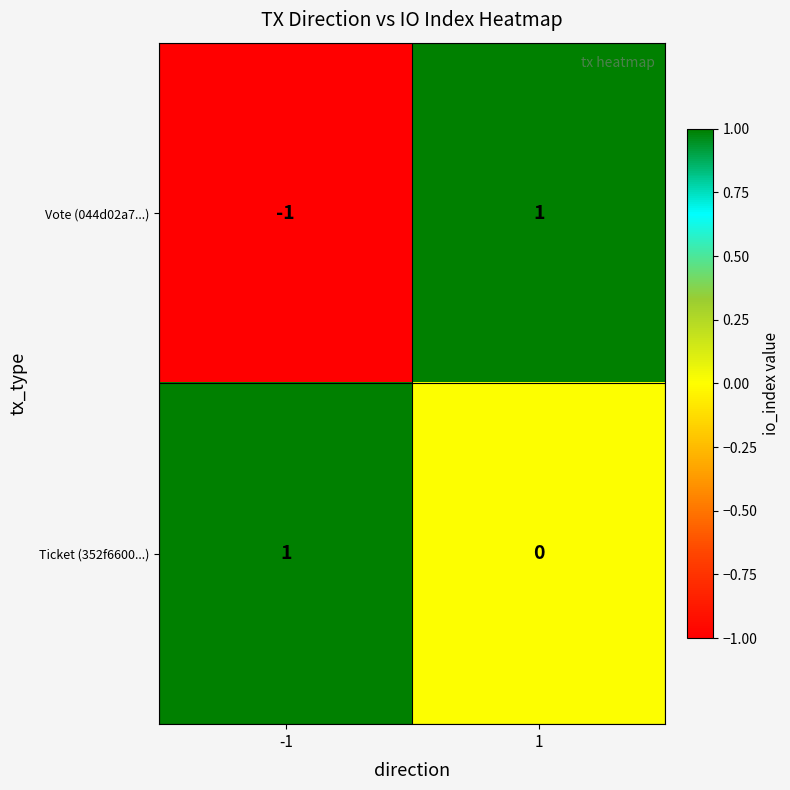

Rank the series by their average value, from lowest to highest.

Vote (044d02a7...), Ticket (352f6600...)